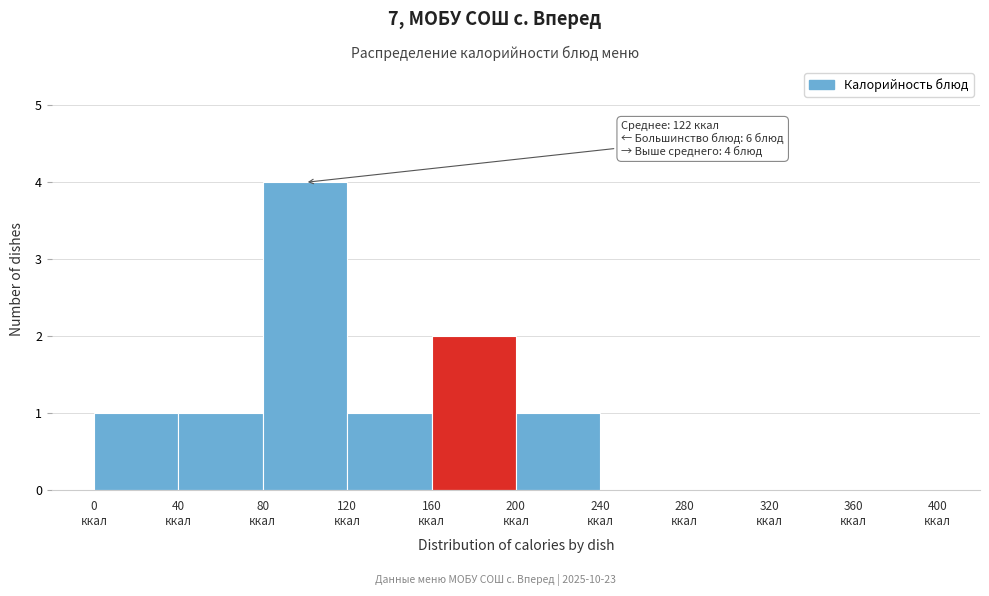

Over which range of the x-axis is the bar tallest?

80 to 120